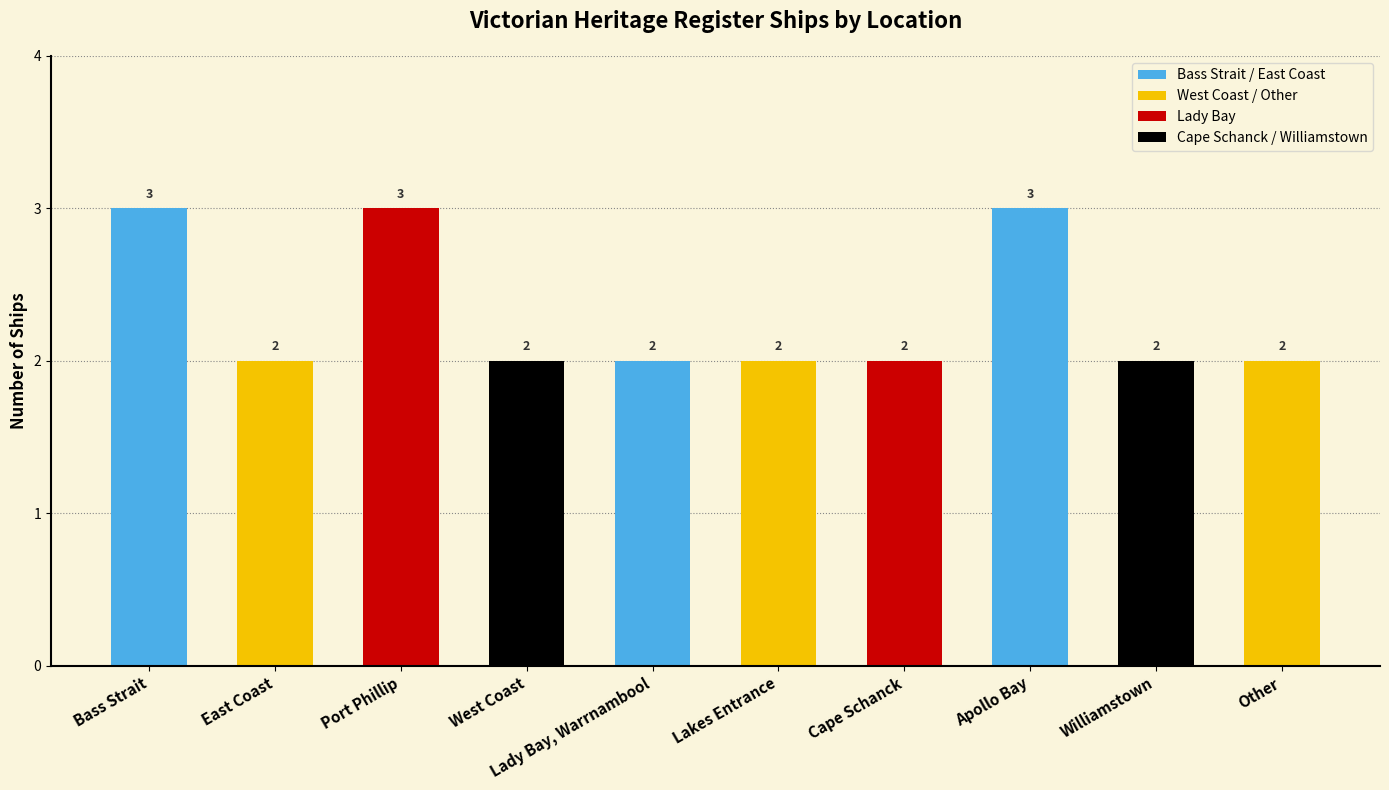

Reading left to right, list all the values displayed in this chart.

Bass Strait=3	East Coast=2	Port Phillip=3	West Coast=2	Lady Bay, Warrnambool=2	Lakes Entrance=2	Cape Schanck=2	Apollo Bay=3	Williamstown=2	Other=2